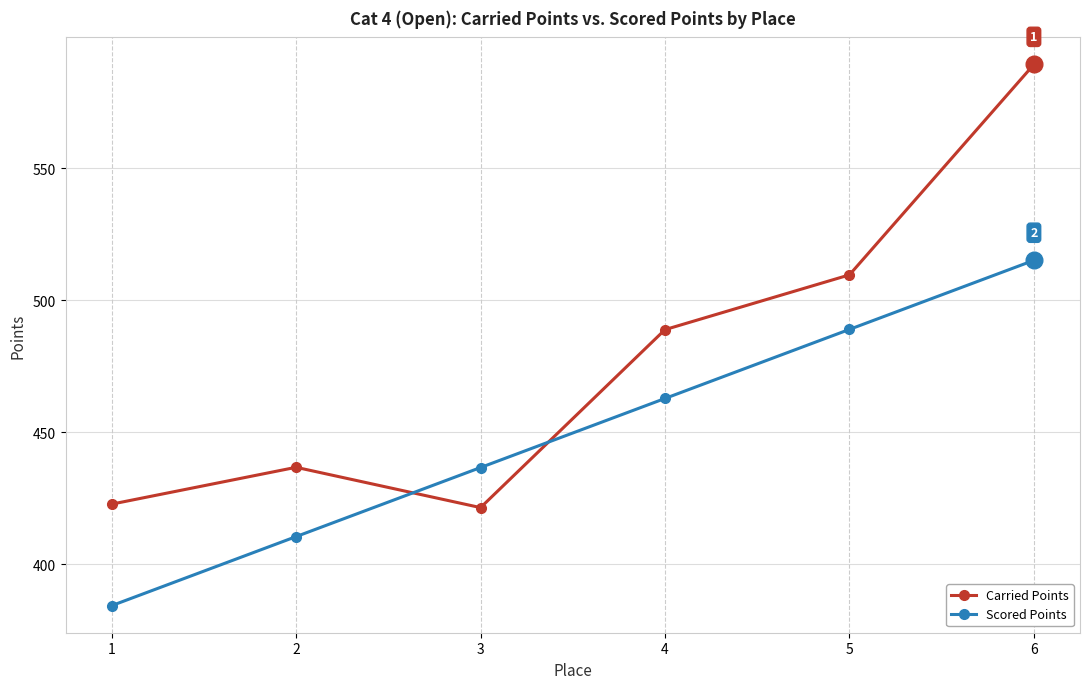

Which series ends up on top after the final intersection of Carried Points and Scored Points?

Carried Points